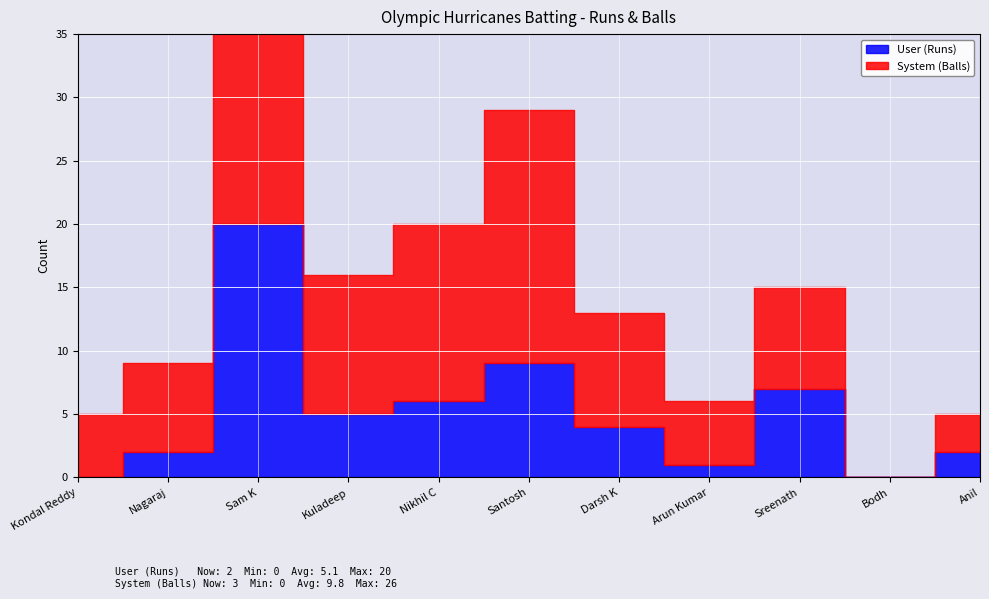

The value of System (Balls) at Santosh is 28. True or false?

False